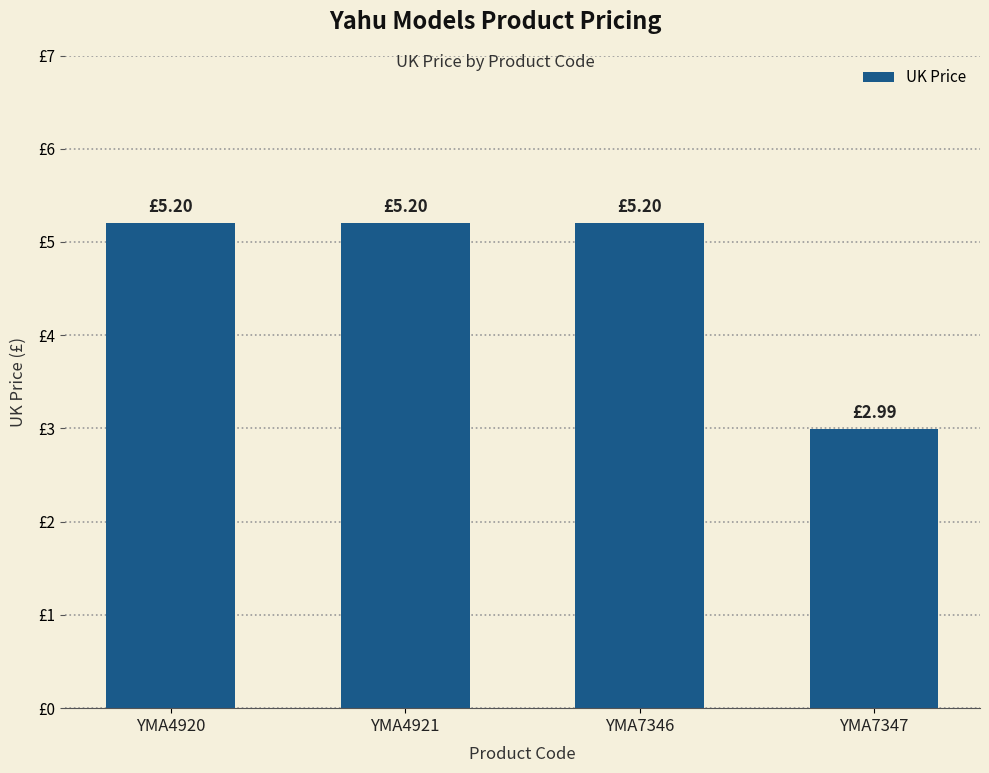

Reading left to right, what are all the values shown in this chart?

5.2	5.2	5.2	3.0